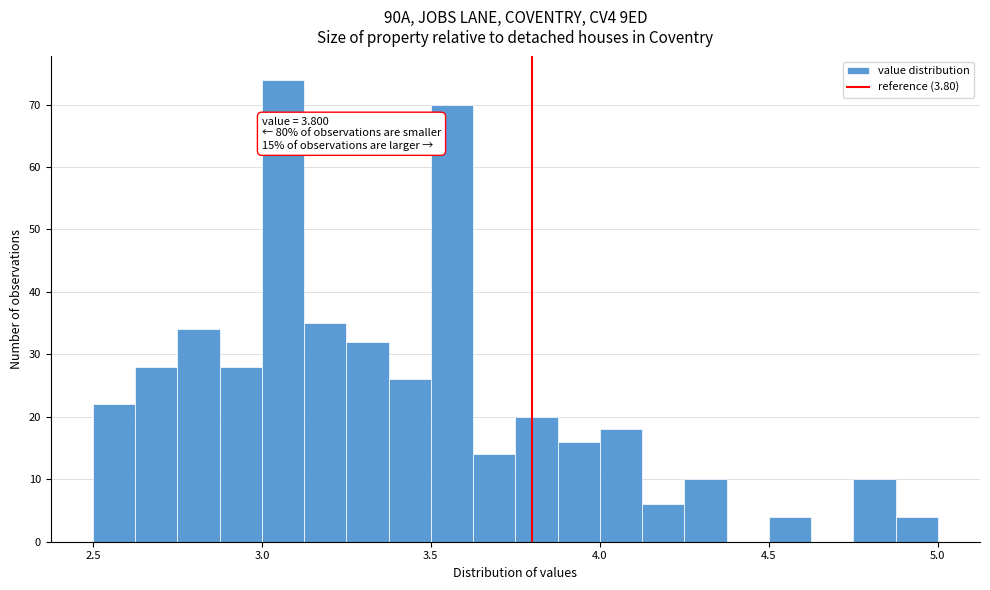

Read against the x-axis, roughly where is the centre of the tallest bar?

3.05